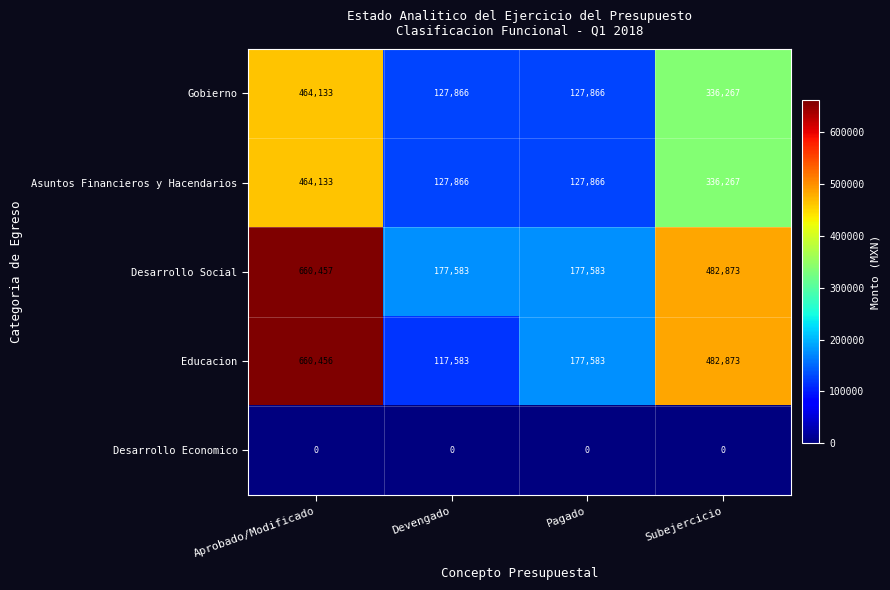

How many distinct data groups are displayed?

5